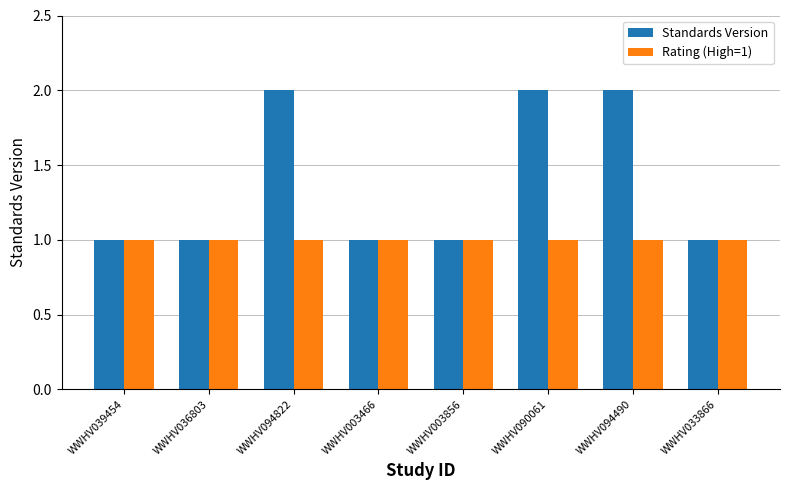

Which series has the largest range (max minus min)?

Standards Version